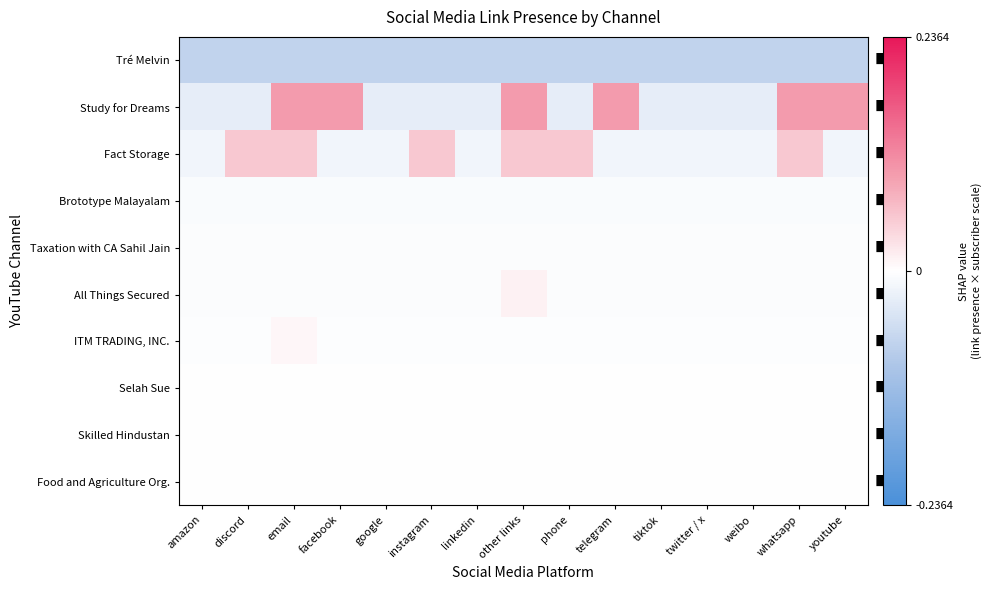

At telegram, list the series in order from largest to smallest.

Study for Dreams, Food and Agriculture Org., Skilled Hindustan, Selah Sue, ITM TRADING, INC., All Things Secured, Taxation with CA Sahil Jain, Brototype Malayalam, Fact Storage, Tré Melvin